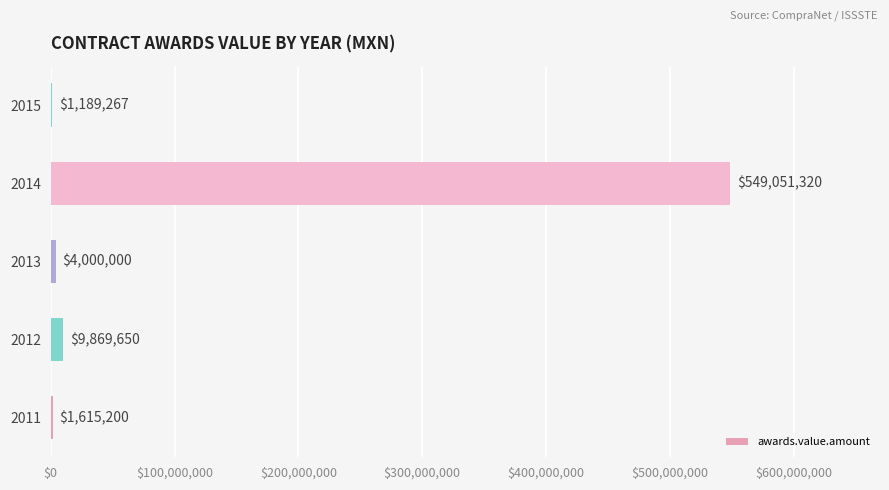

Does the chart contain stacked bars?

No